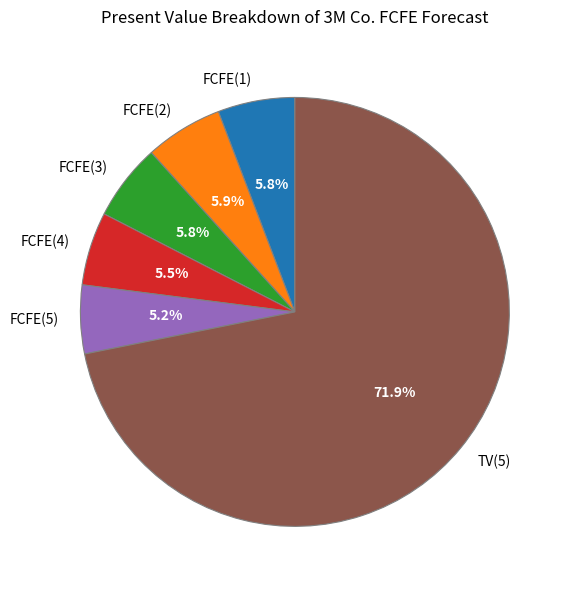

How much of the chart is everything except FCFE(2)?

94.1%